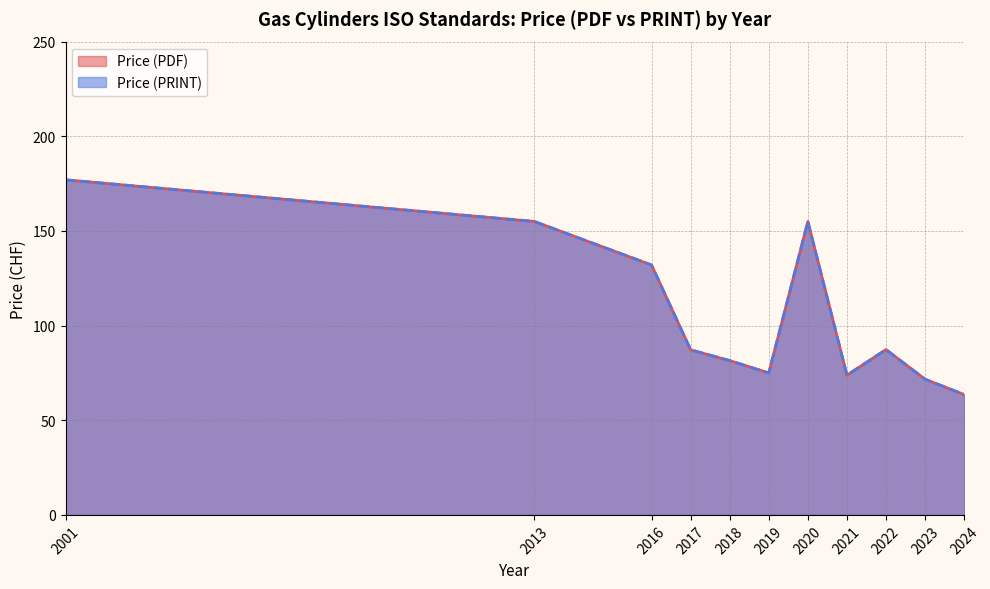

At how many categories does at least one series exceed 177?

1